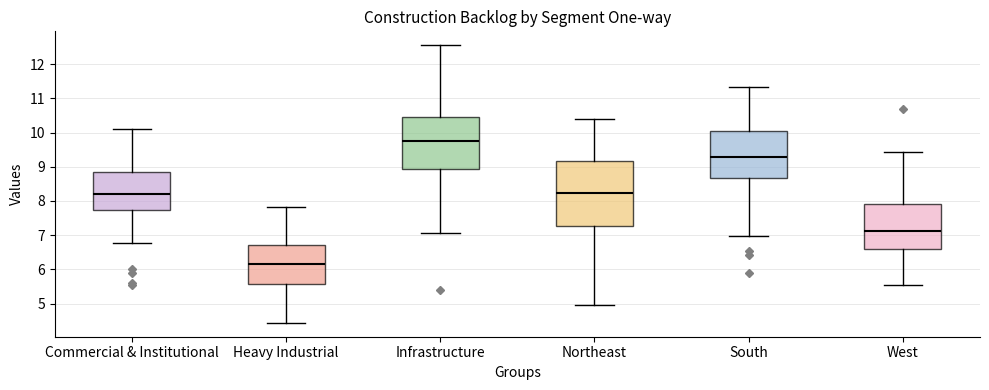

Reading left to right, read every box against the y-axis: the position of its median line, the range the box covers, and the ends of its whiskers. The values are not printed on the chart, so give them approximately, as read against the axis.

Commercial & Institutional: median 8.2, box 7.7 to 8.9, whiskers 6.8 to 10.1
Heavy Industrial: median 6.2, box 5.6 to 6.7, whiskers 4.4 to 7.8
Infrastructure: median 9.8, box 8.9 to 10.4, whiskers 7.1 to 12.6
Northeast: median 8.2, box 7.3 to 9.2, whiskers 5.0 to 10.4
South: median 9.3, box 8.7 to 10.0, whiskers 7.0 to 11.3
West: median 7.1, box 6.6 to 7.9, whiskers 5.5 to 9.4